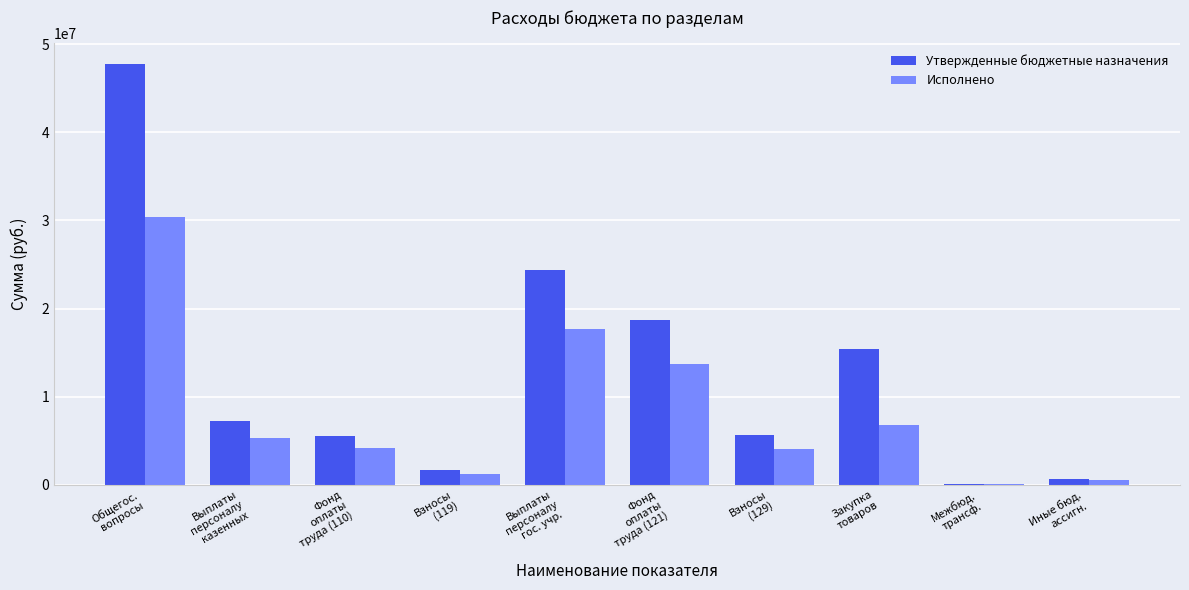

Which series has the largest total across all categories?

Утвержденные бюджетные назначения